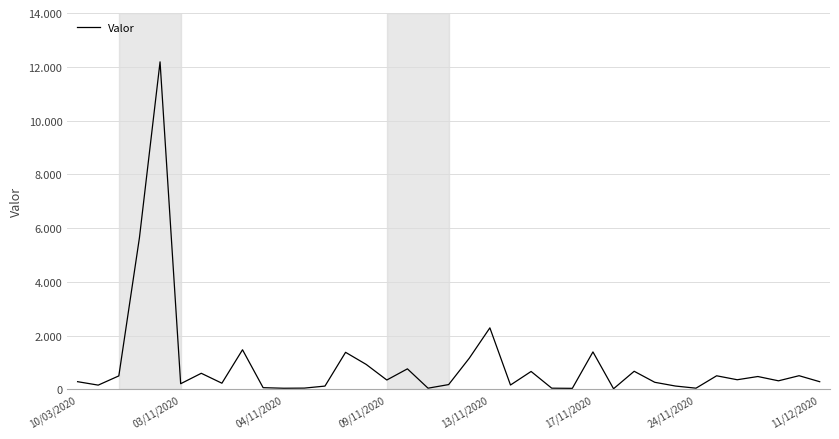

Is this an area chart (filled region under the line)?

No